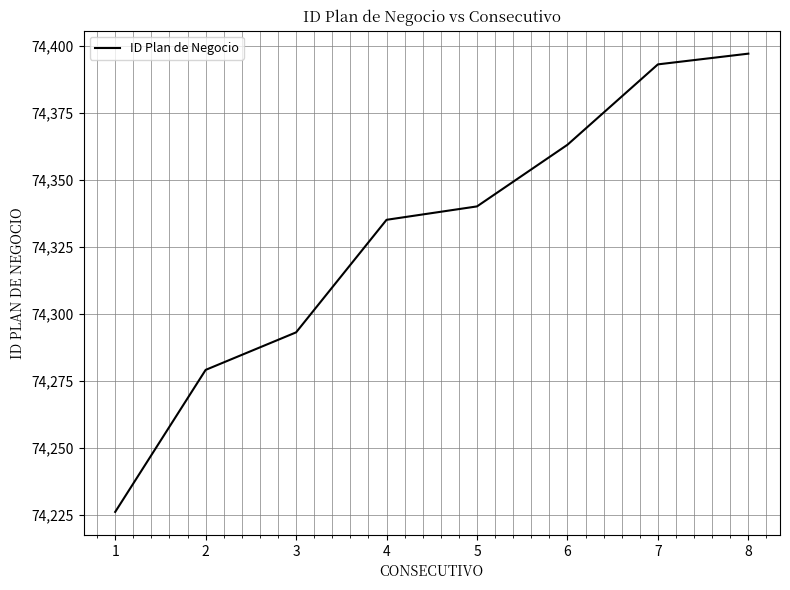

What is the difference between the values at 7 and 1?

167